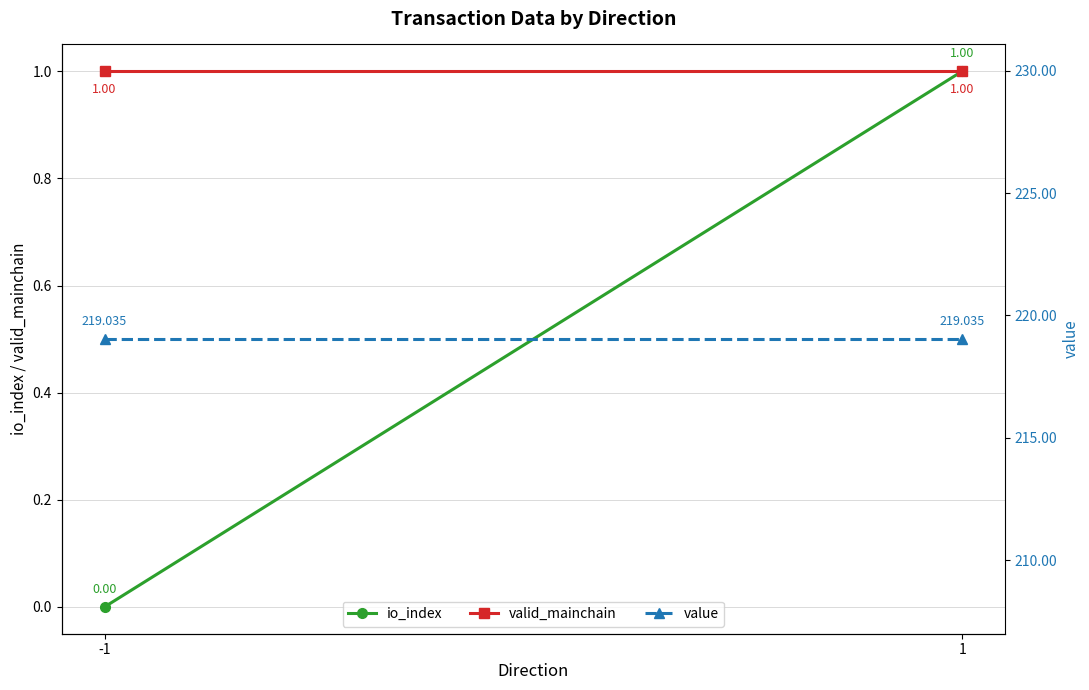

Reading left to right, what are all the values shown in this chart?

io_index: -1=0.0	1=1.0
valid_mainchain: -1=1.0	1=1.0
value: -1=219.0	1=219.0